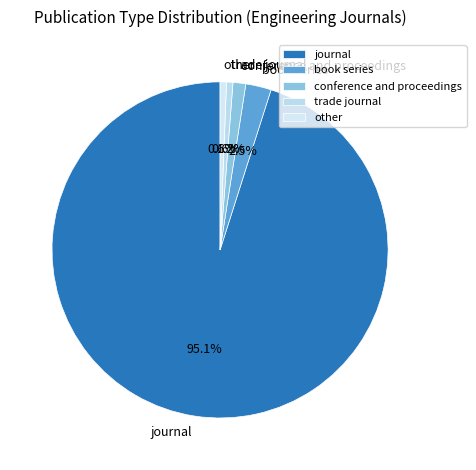

How many segments does this pie chart have?

5